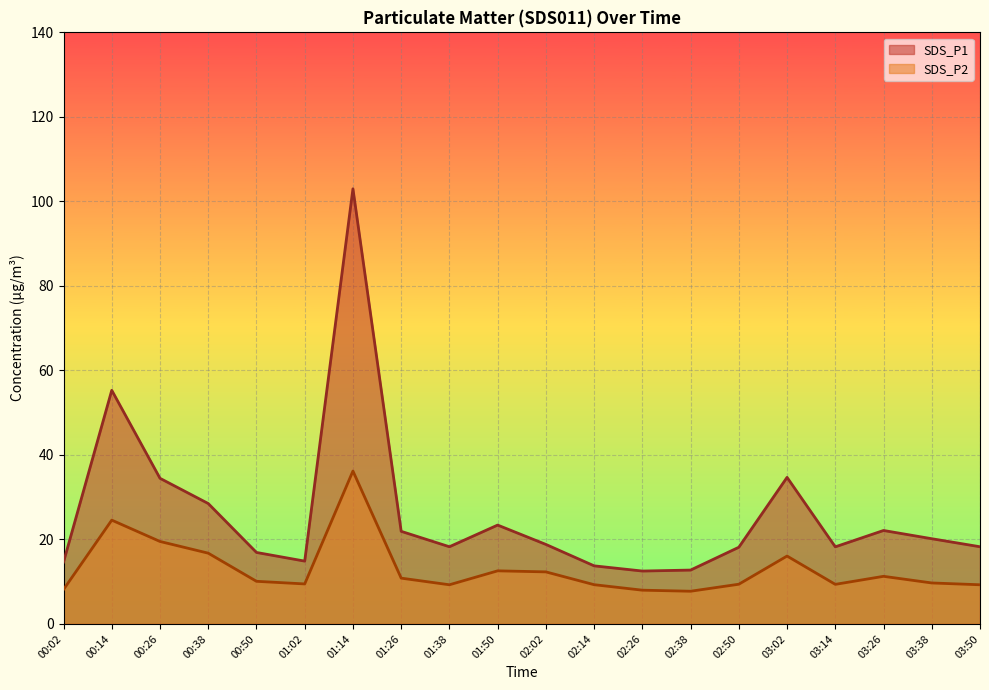

How many categories are shown in the chart?

20